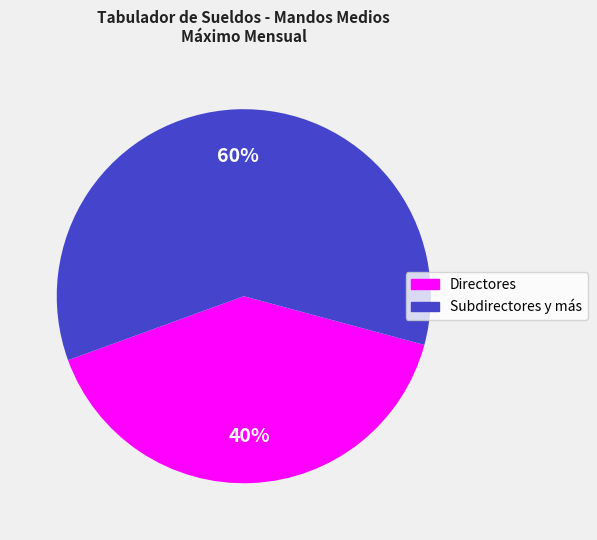

To the nearest percent, what is the average slice percentage?

50%